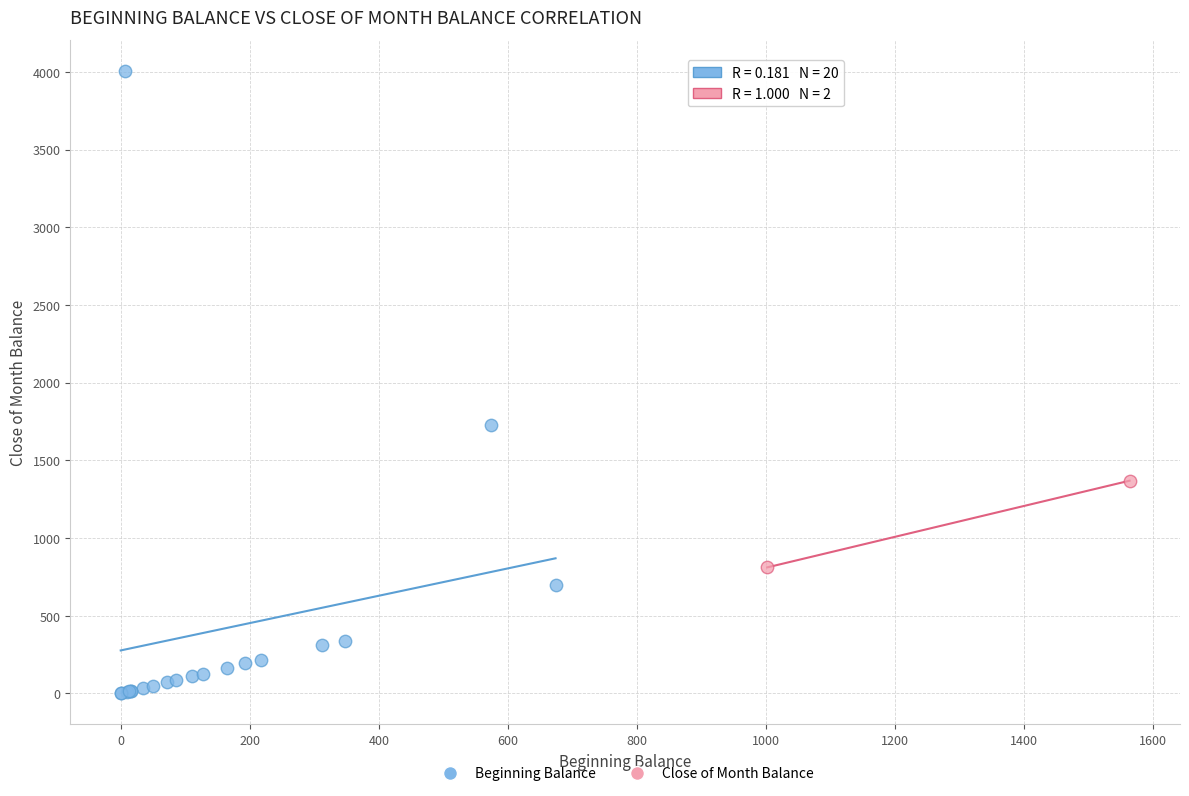

Which series contains the lowest Y value?

Beginning Balance